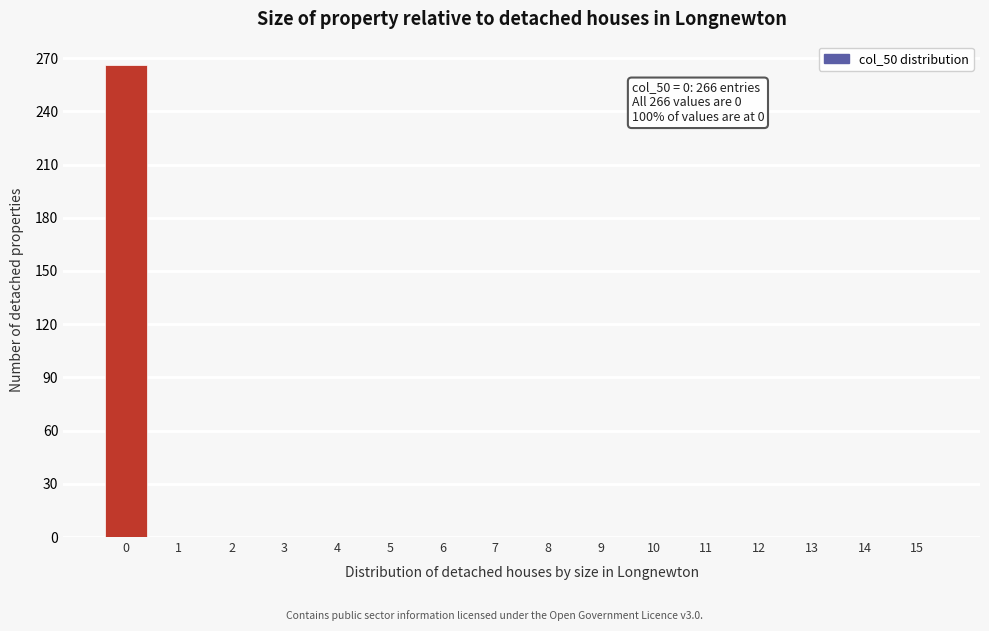

Reading left to right, transcribe all the data shown in this chart.

0=266	1=0	2=0	3=0	4=0	5=0	6=0	7=0	8=0	9=0	10=0	11=0	12=0	13=0	14=0	15=0